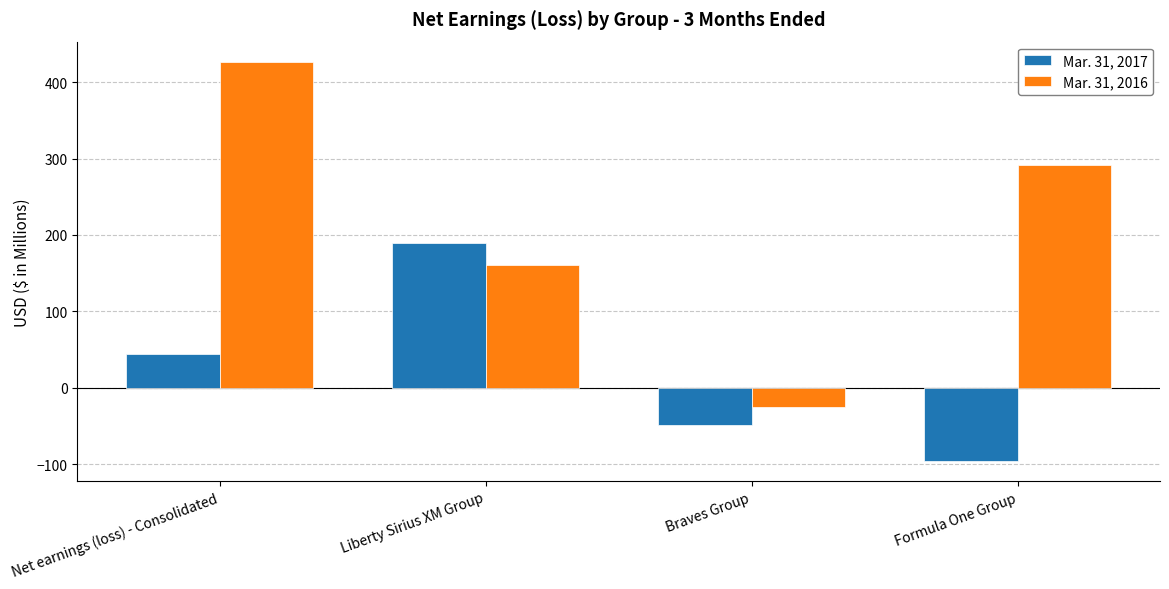

What is the difference between the maximum and minimum values in the Mar. 31, 2016 series?

452